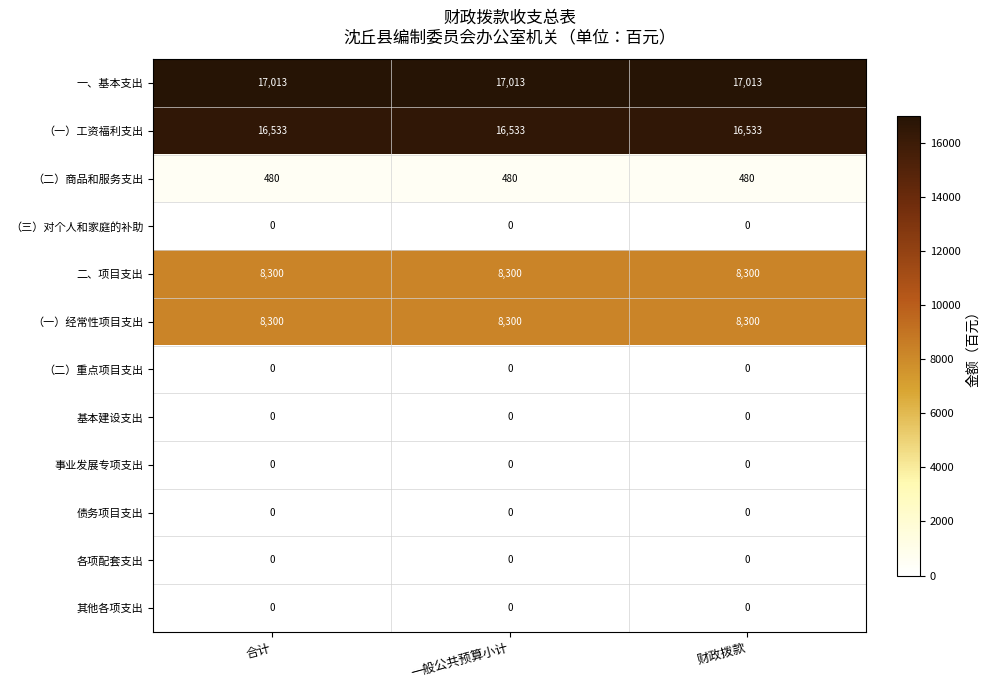

At how many categories does at least one series exceed 12969?

3